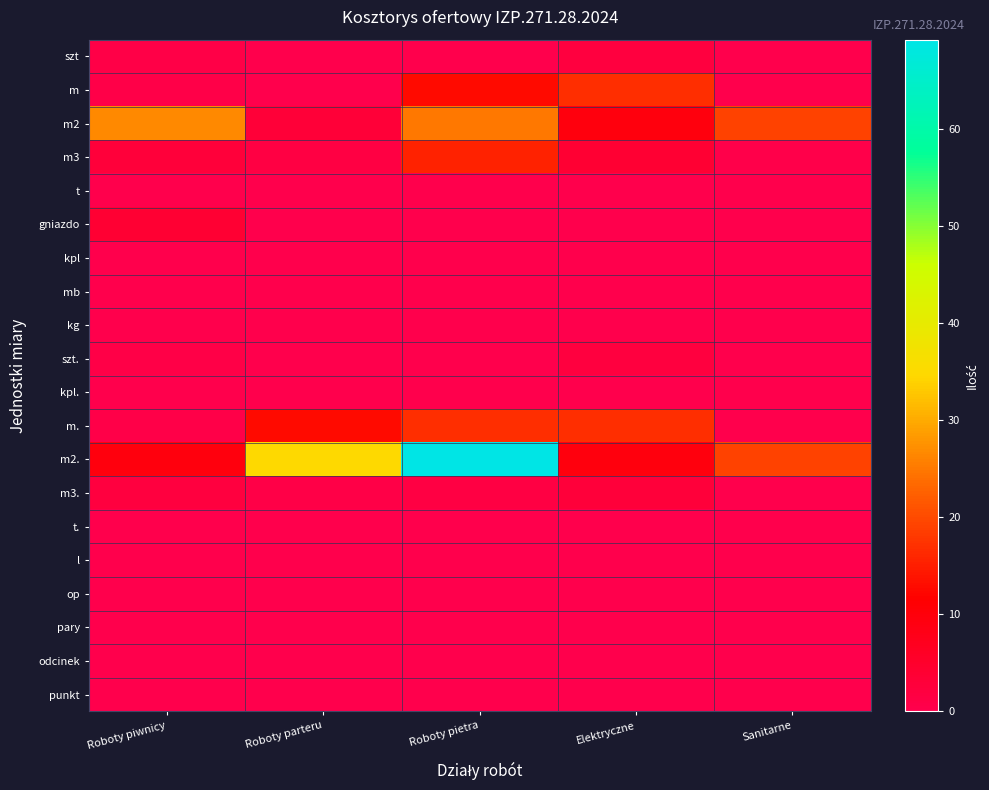

Which series has the widest spread of values?

m2.